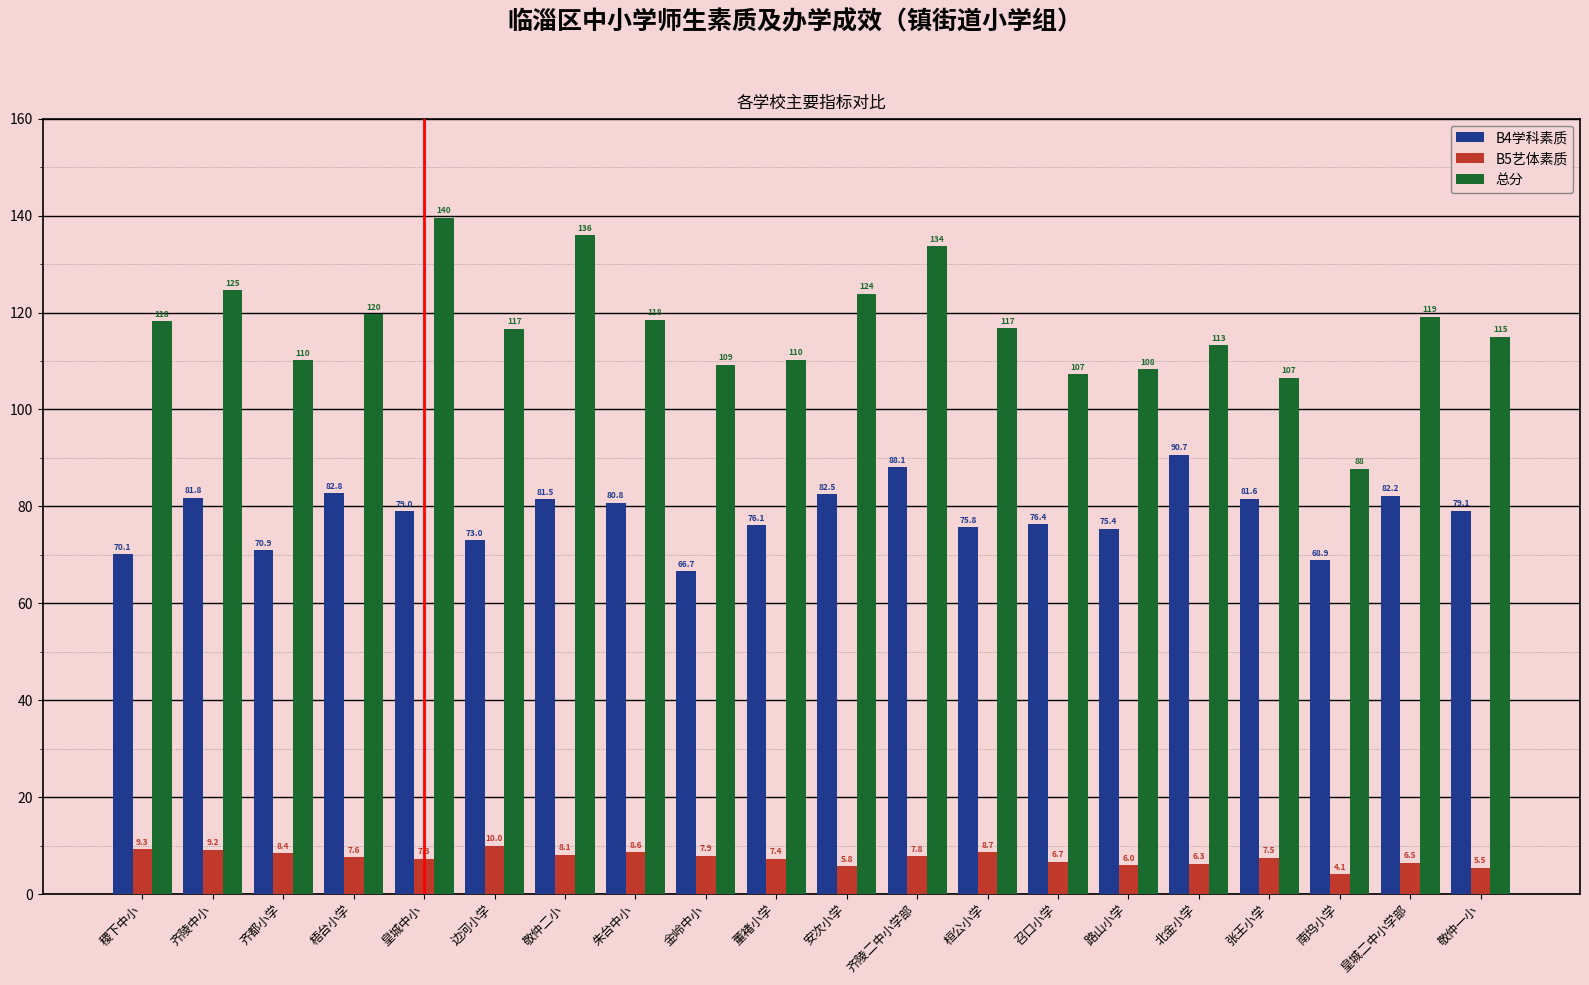

What are all the series names shown in the legend?

B4学科素质, B5艺体素质, 总分